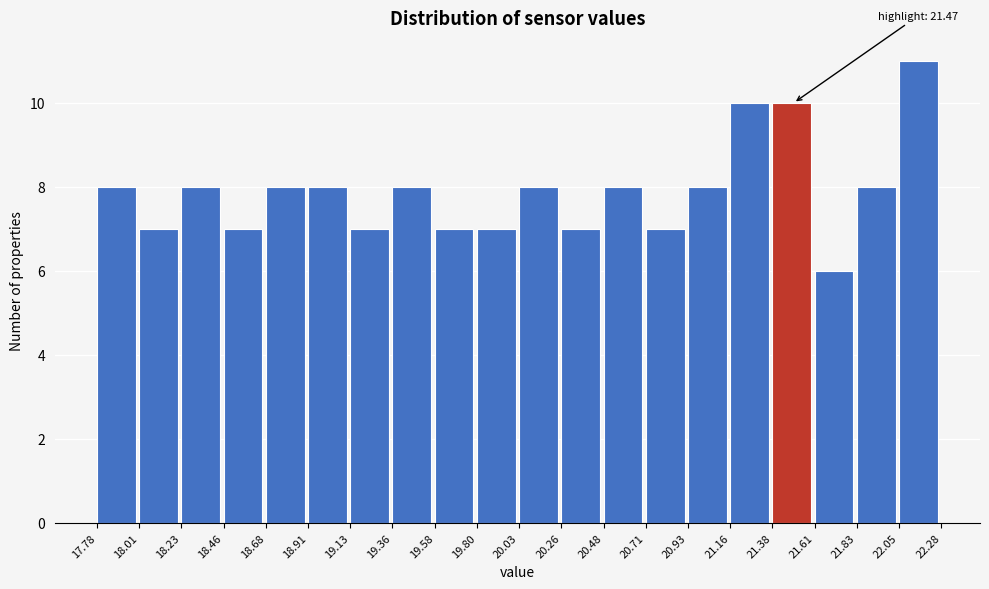

Over which range of the x-axis is the bar tallest?

22.05 to 22.28